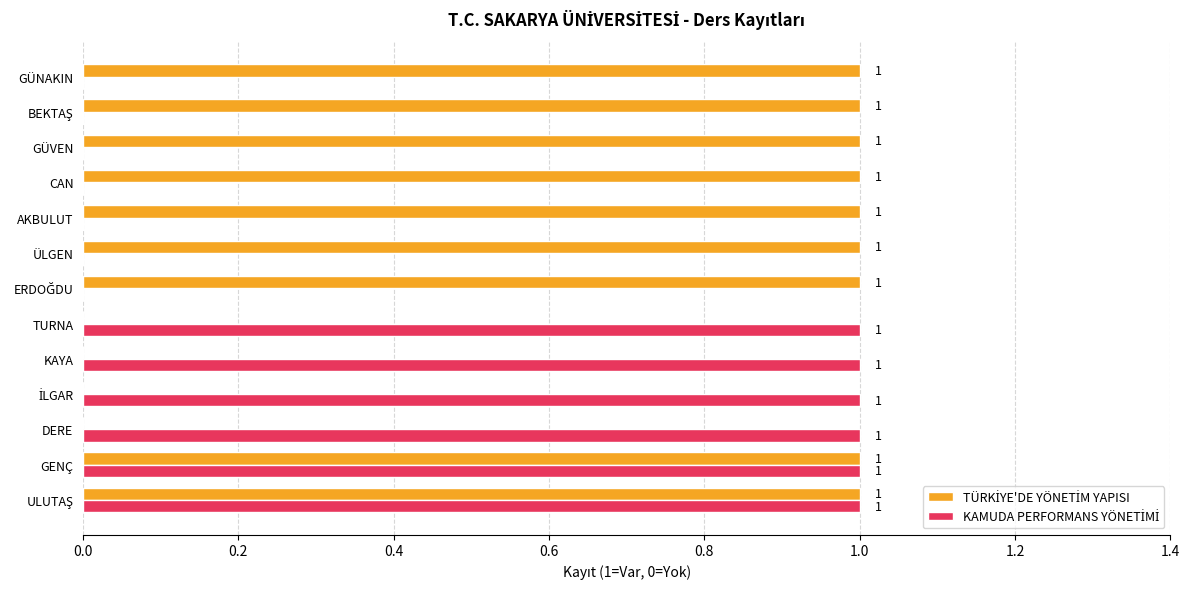

Reading right to left, list all the values displayed in this chart.

TÜRKİYE'DE YÖNETİM YAPISI: 1	1	1	1	1	1	1	0	0	0	0	1	1
KAMUDA PERFORMANS YÖNETİMİ: 0	0	0	0	0	0	0	1	1	1	1	1	1